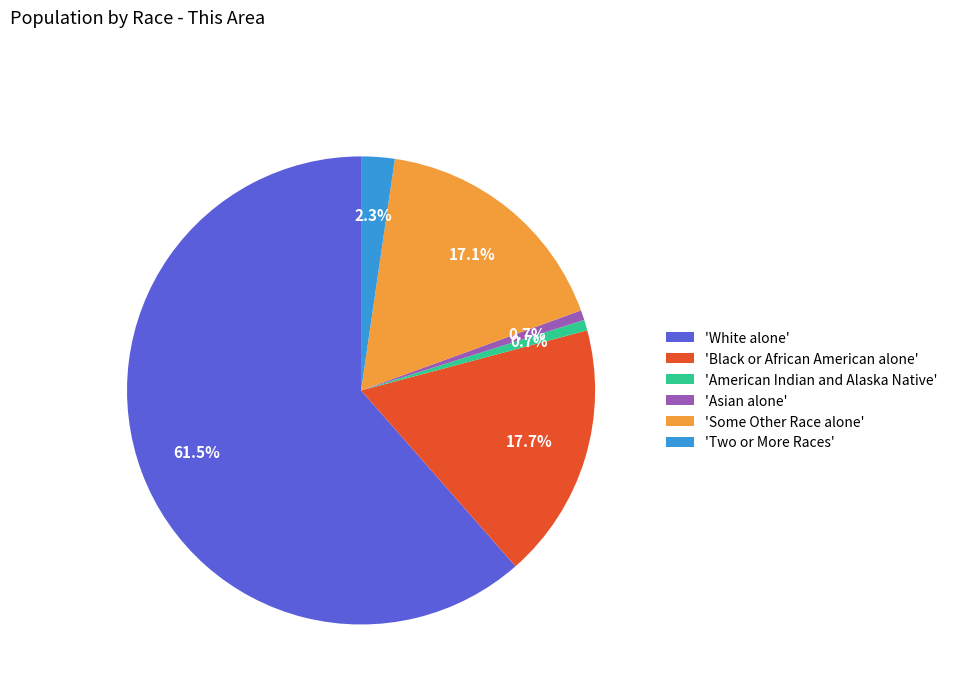

Which has a higher value, 'White alone' or 'Black or African American alone'?

'White alone'